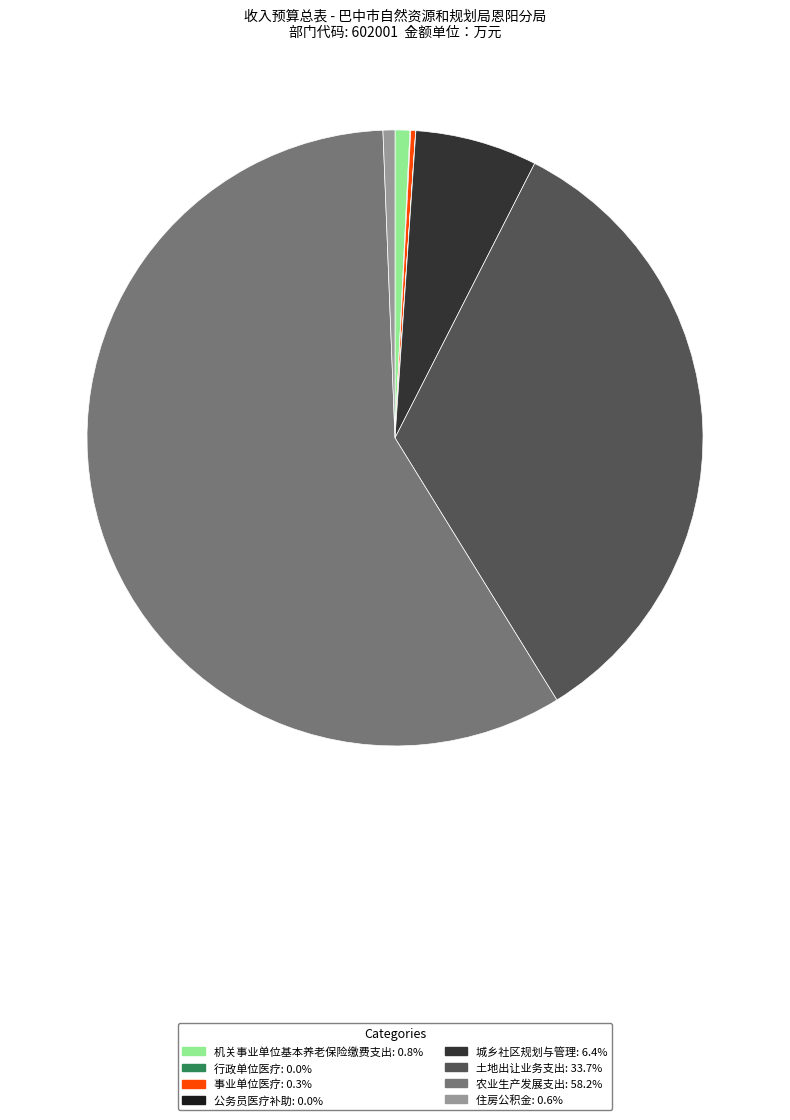

Is it true that 住房公积金 is 9% of the pie?

False